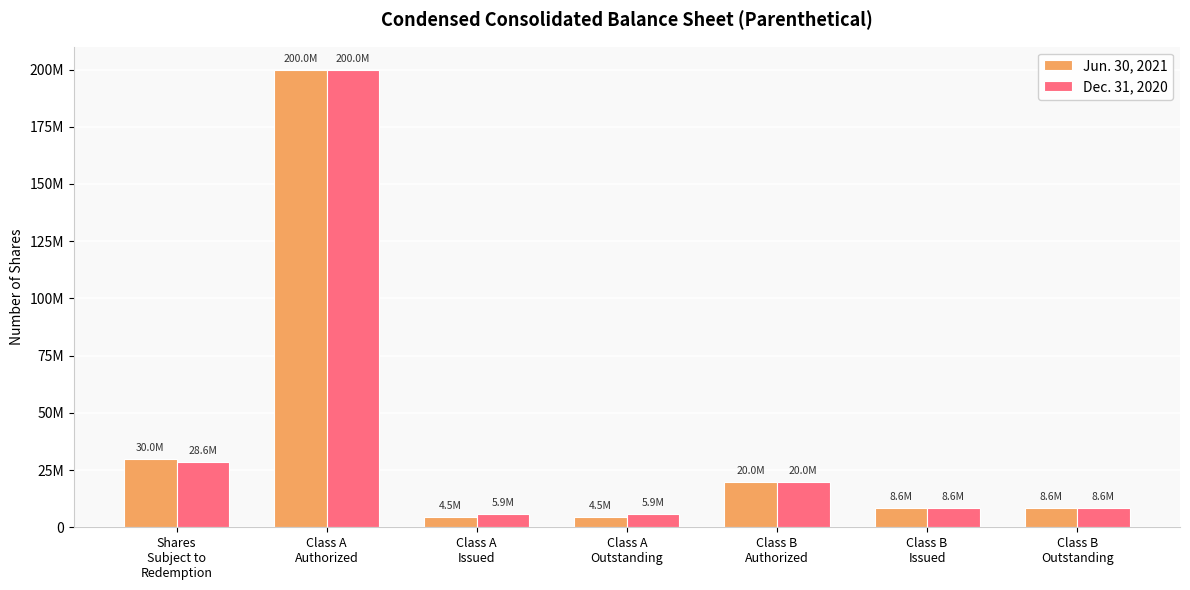

Is it true that Dec. 31, 2020 equals 1849593 at Class A
Issued?

False